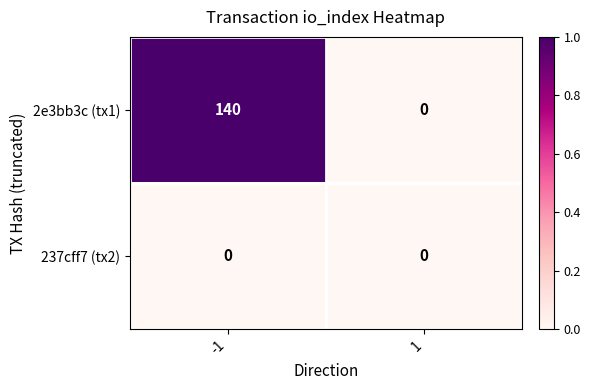

List the series in order of their overall mean, lowest first.

237cff7 (tx2), 2e3bb3c (tx1)